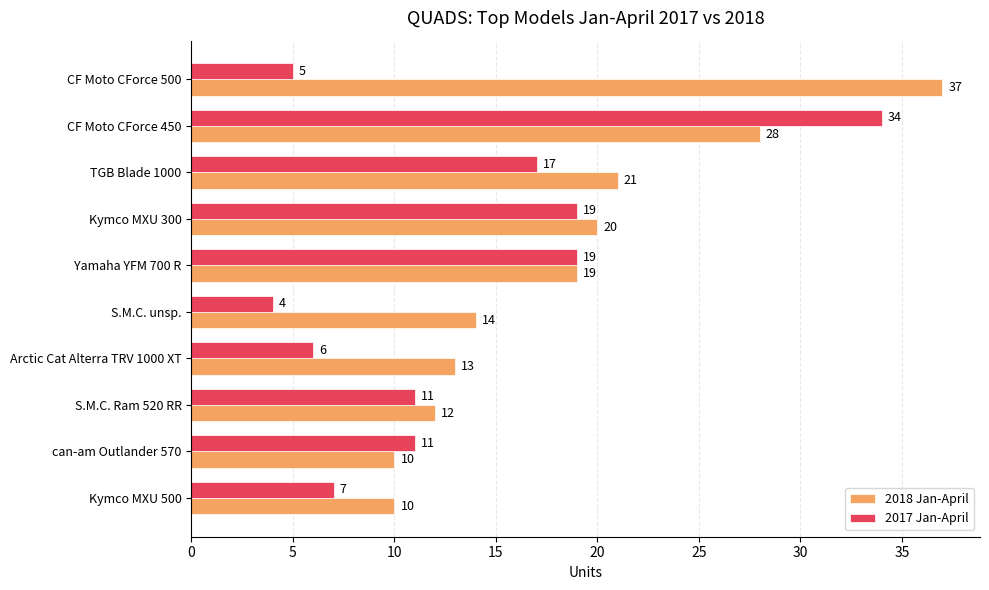

The value of 2018 Jan-April at Kymco MXU 300 is 20. True or false?

True